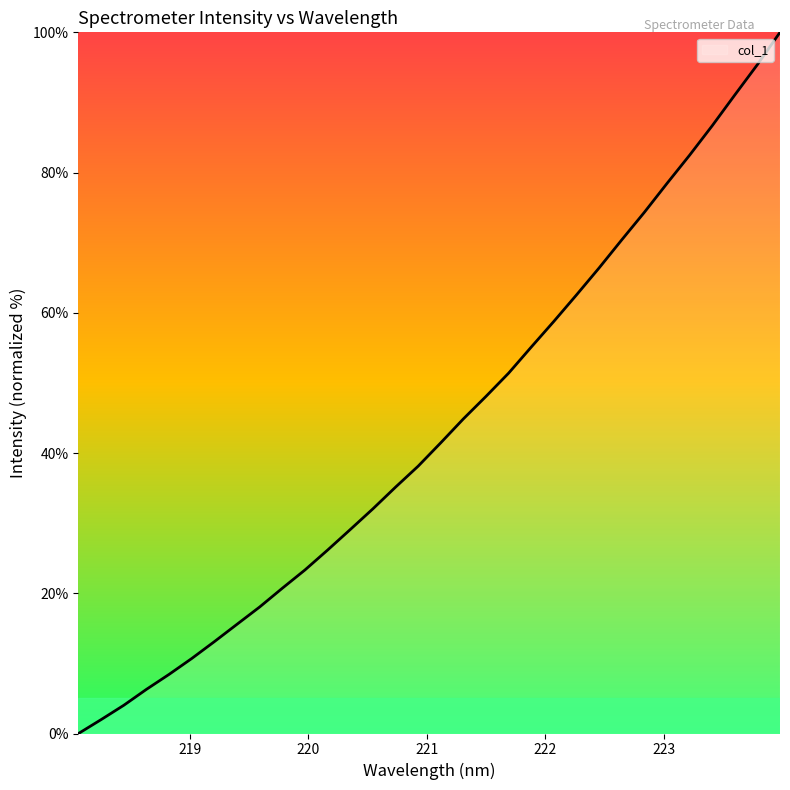

What is the difference between the maximum and minimum values?

100.0